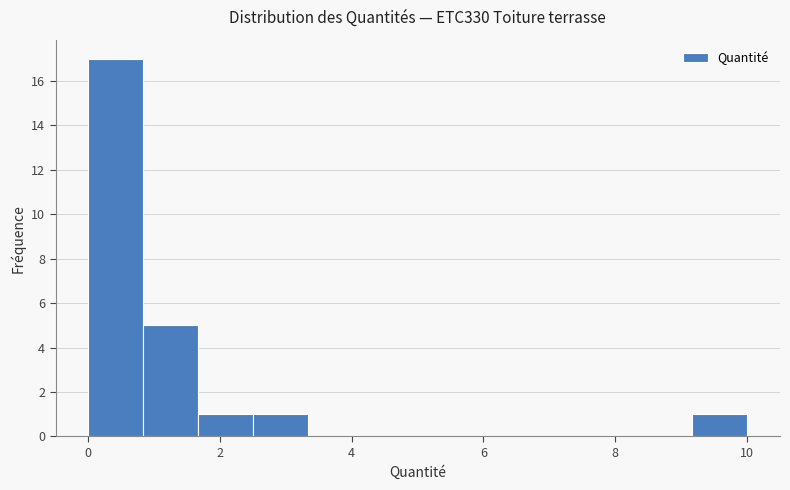

Reading left to right, list every bar in this chart as the range it spans on the x-axis followed by its height. Neither the bar edges nor the heights are printed on the chart, so give them approximately, as read against the axes.

0.0 to 0.8: 17
0.8 to 1.6: 5
1.6 to 2.6: 1
2.6 to 3.4: 1
3.4 to 4.2: 0
4.2 to 5.0: 0
5.0 to 5.8: 0
5.8 to 6.6: 0
6.6 to 7.6: 0
7.6 to 8.4: 0
8.4 to 9.2: 0
9.2 to 10.0: 1